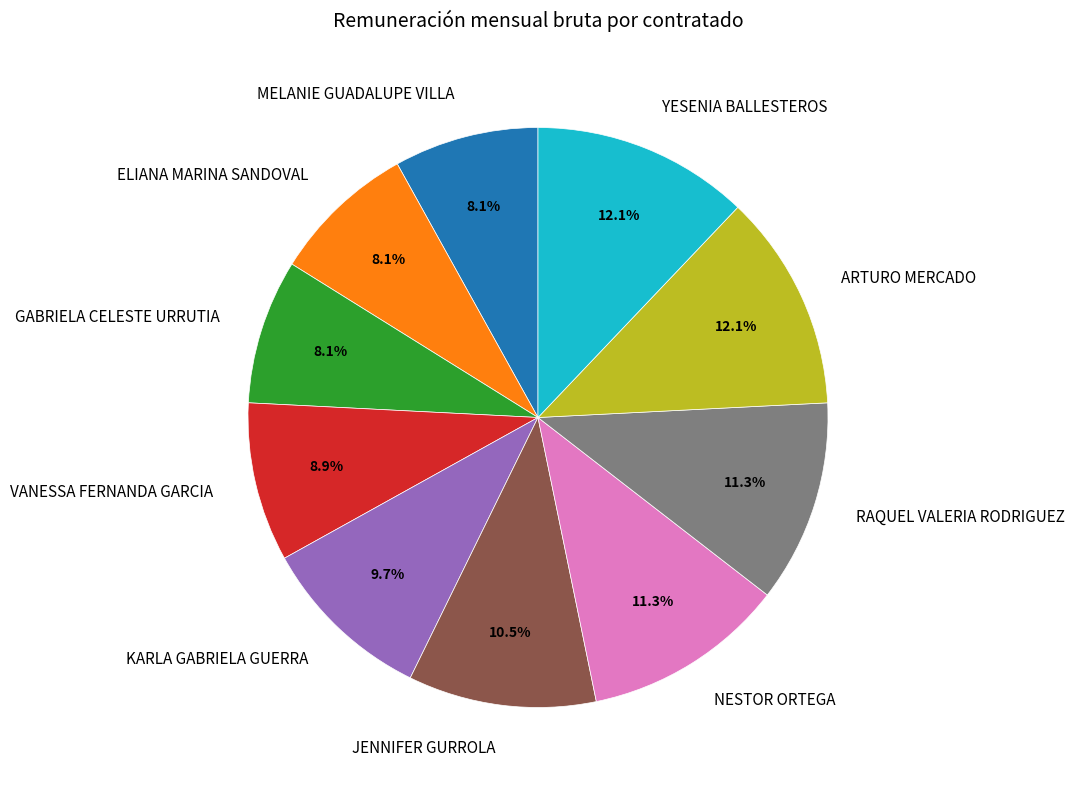

To the nearest percent, what is the combined percentage of ARTURO MERCADO and KARLA GABRIELA GUERRA?

22%